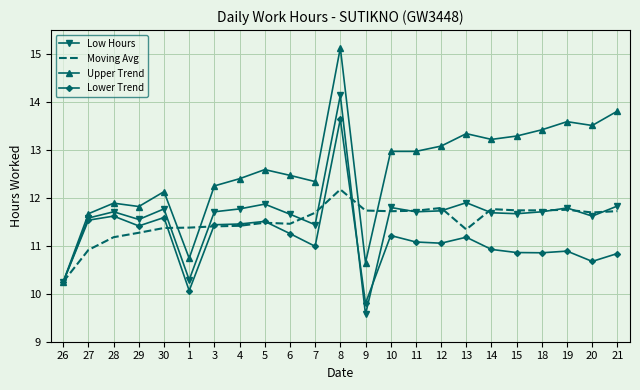

Where does the Upper Trend series first go above 12?

30